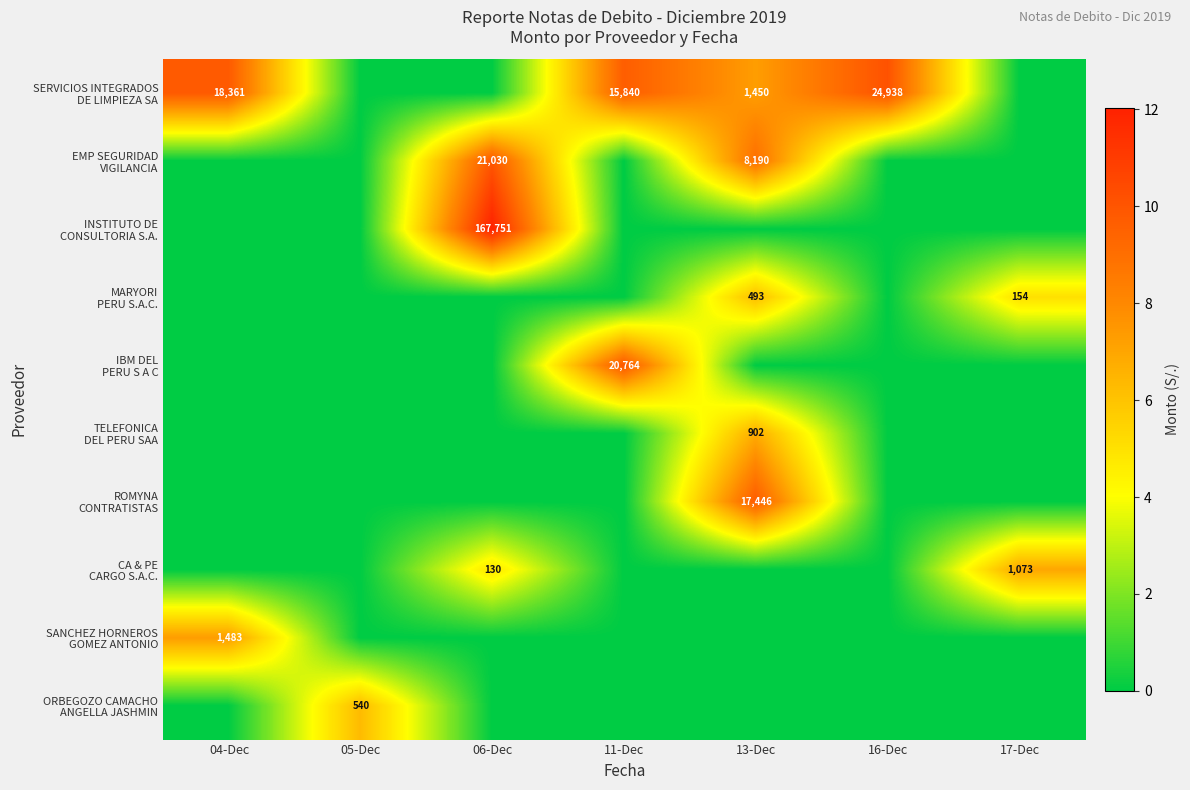

Between 13-Dec and 17-Dec, which series saw the biggest shift?

ROMYNA CONTRATISTAS